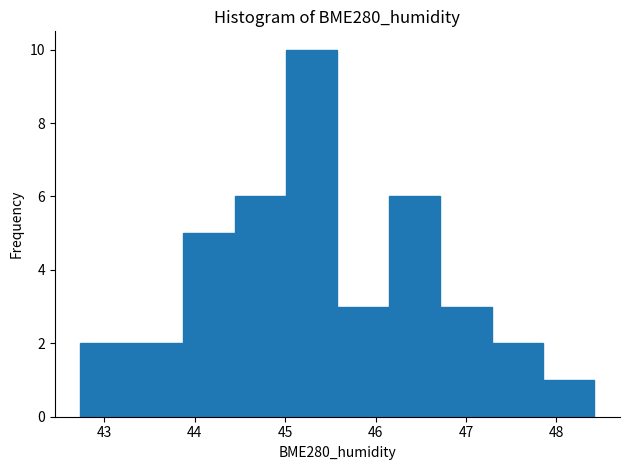

Reading left to right, list every bar in this chart as the range it spans on the x-axis followed by its height. Neither the bar edges nor the heights are printed on the chart, so give them approximately, as read against the axes.

42.7 to 43.3: 2
43.3 to 43.9: 2
43.9 to 44.4: 5
44.4 to 45.0: 6
45.0 to 45.6: 10
45.6 to 46.1: 3
46.1 to 46.7: 6
46.7 to 47.3: 3
47.3 to 47.9: 2
47.9 to 48.4: 1